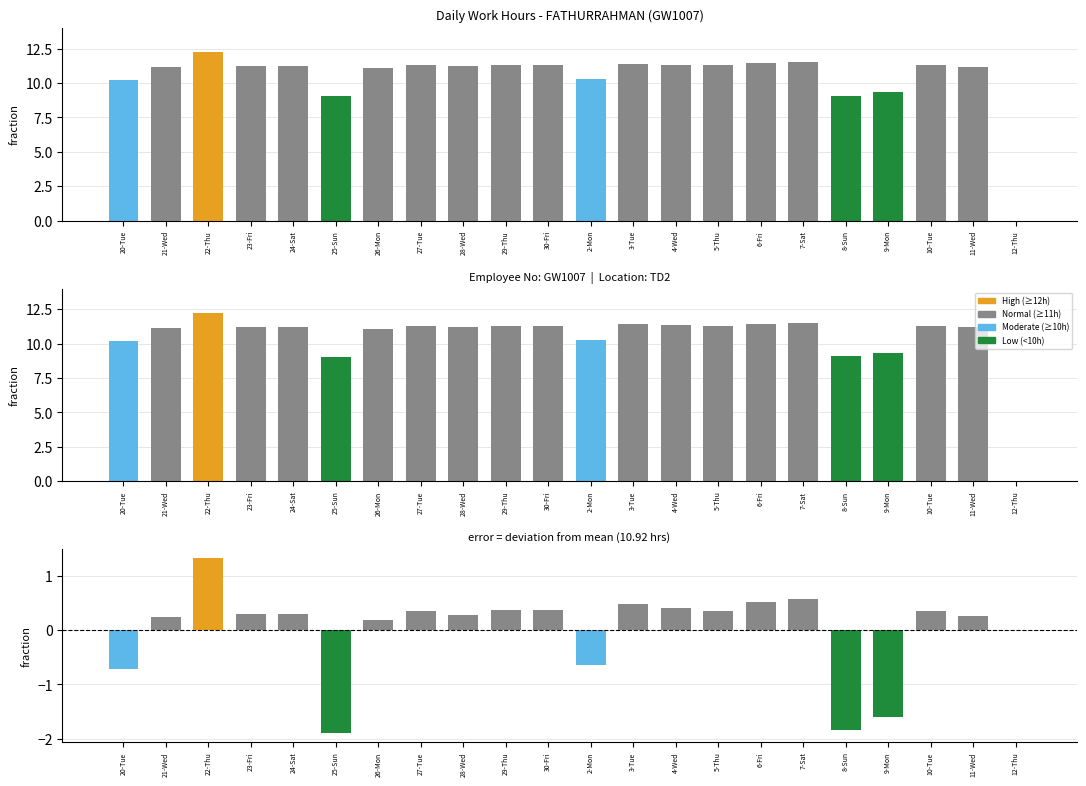

How many distinct data groups are displayed?

2